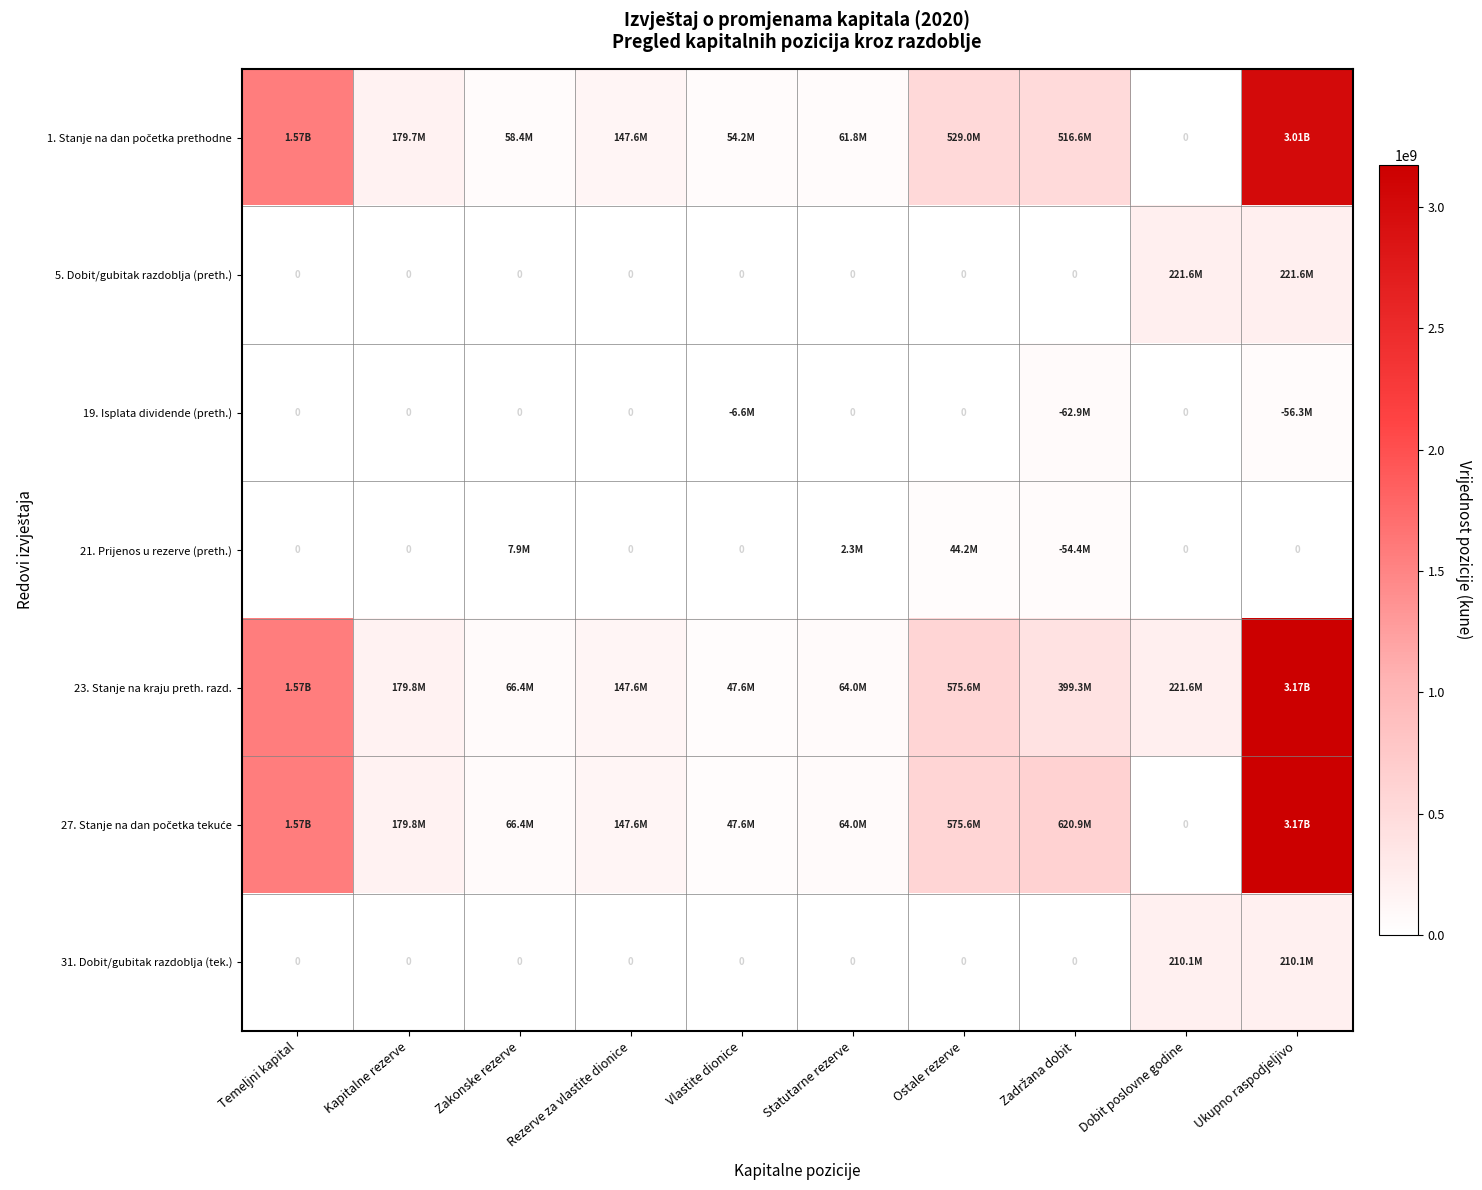

Between Zakonske rezerve and Zadržana dobit, which series saw the biggest shift?

27. Stanje na dan početka tekuće